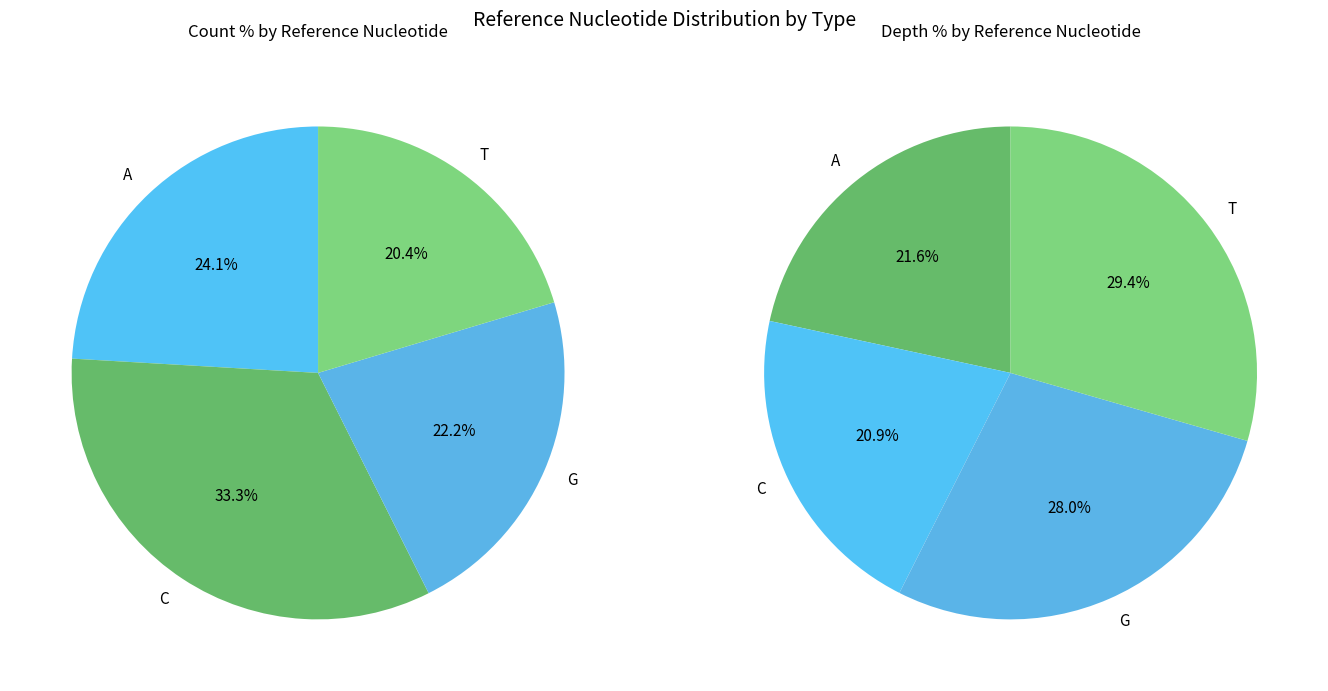

What is the smallest slice in the pie chart?

T